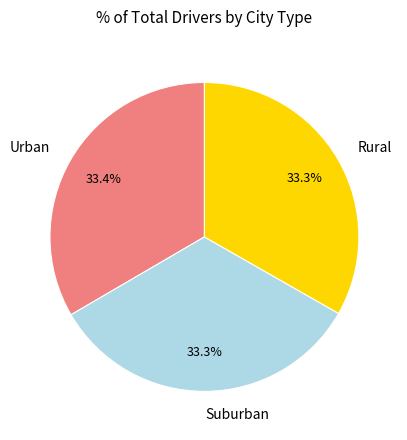

What is the ratio of the value at Rural to the value at Urban?

1.0